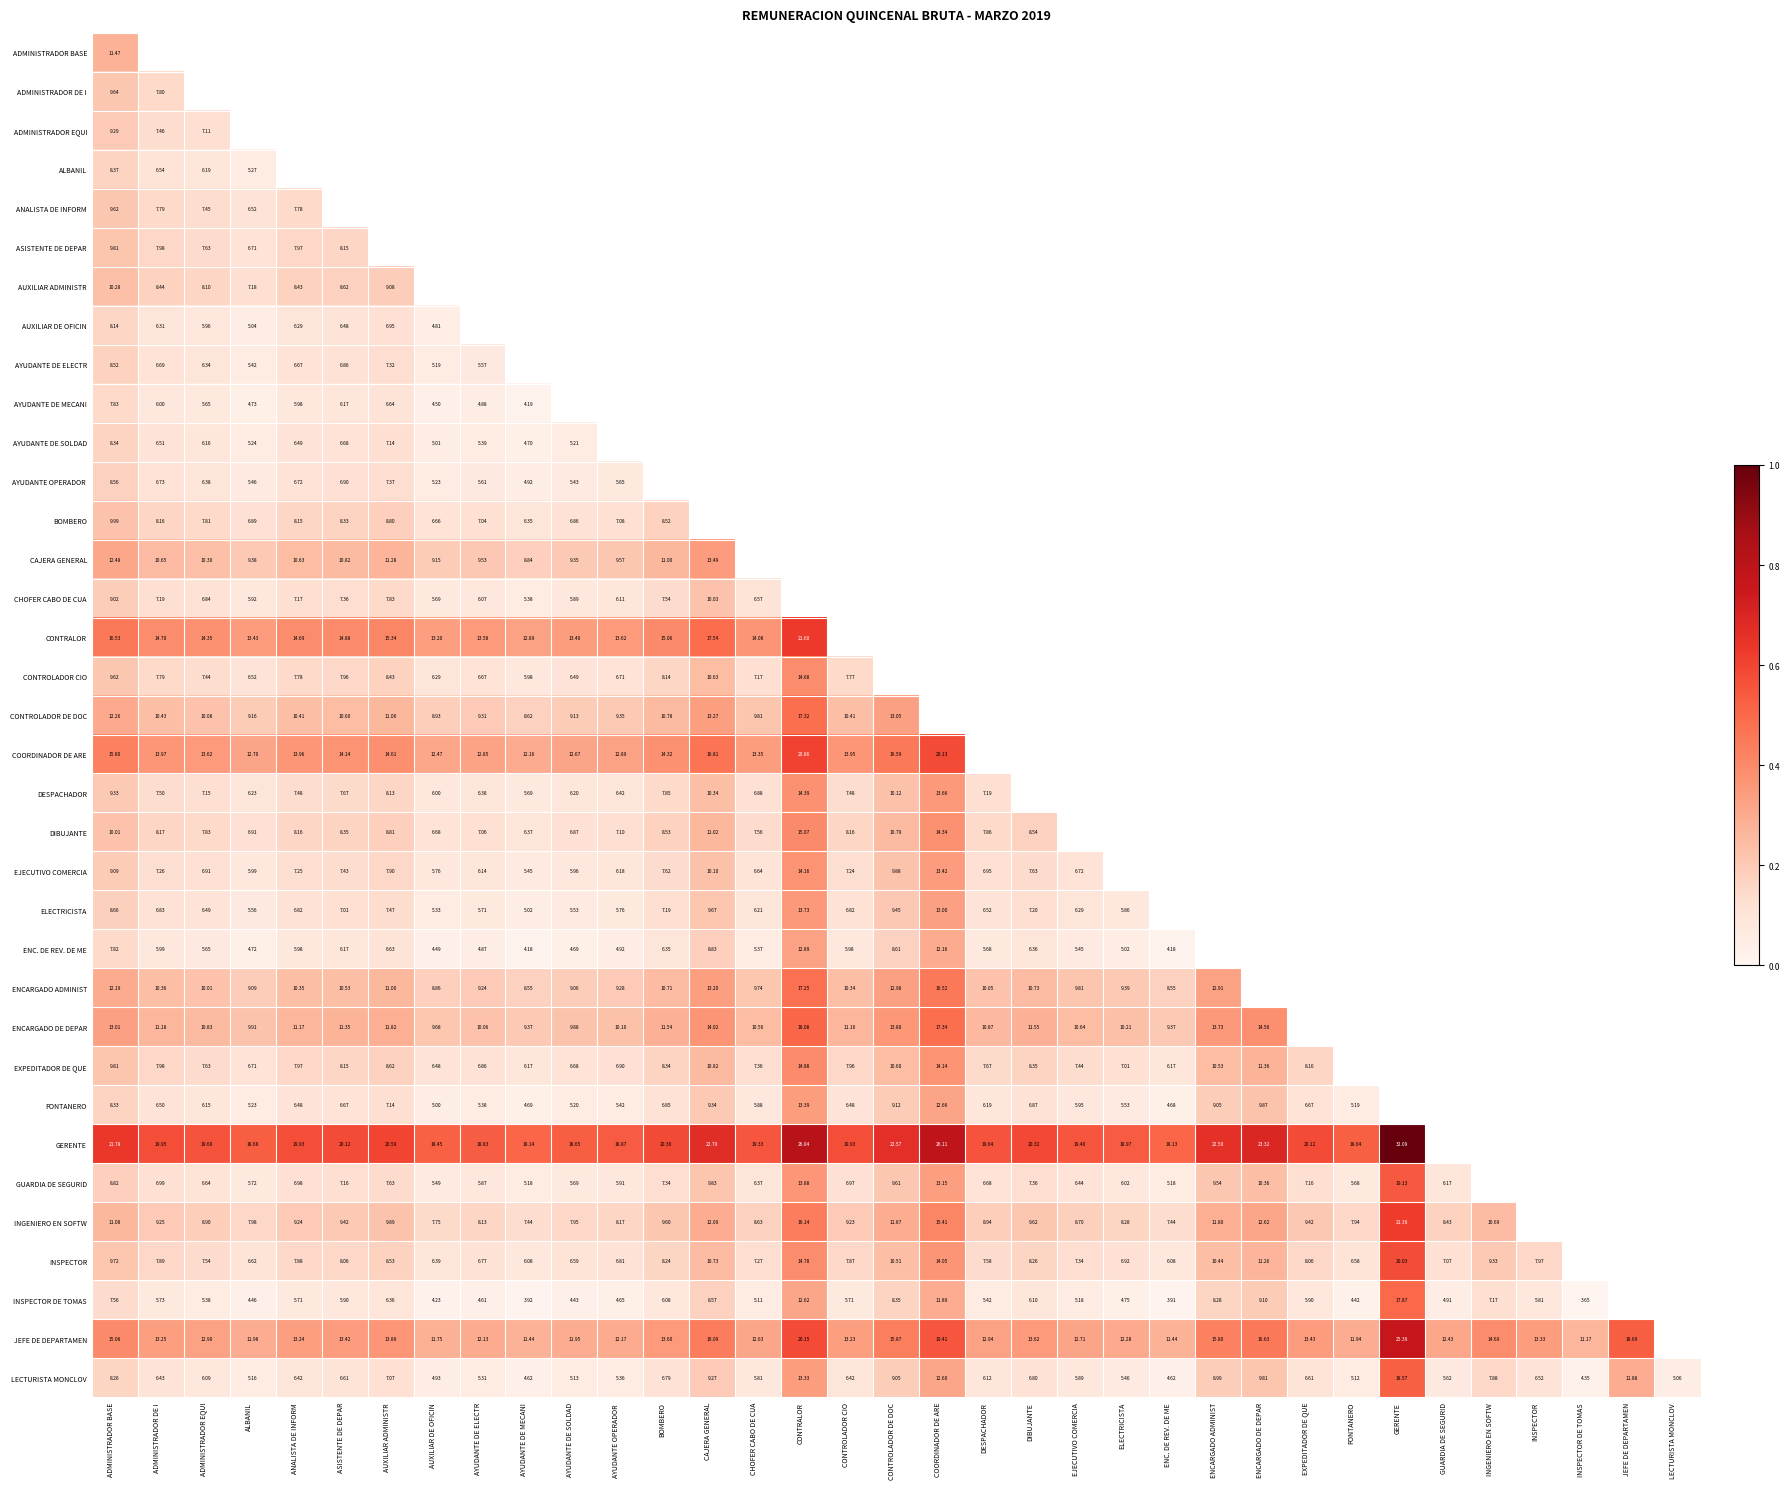

Count the number of categories in the chart.

35